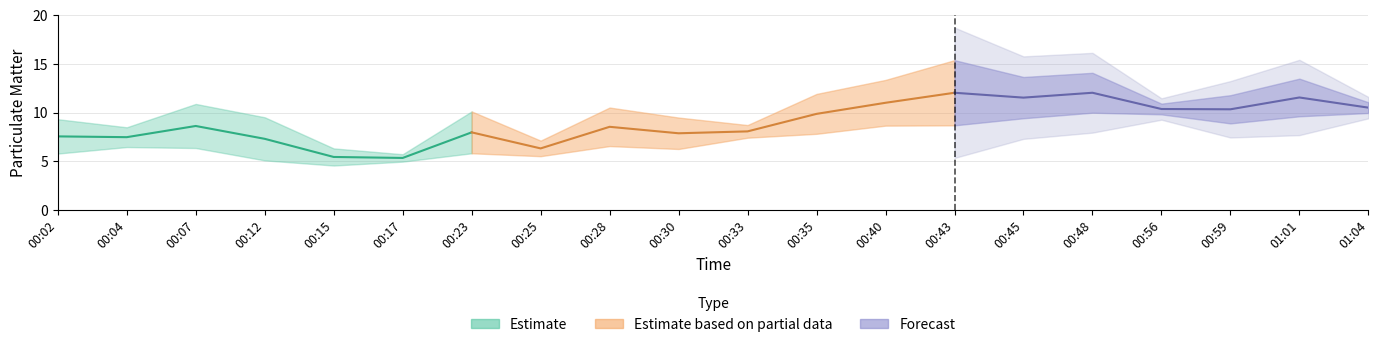

Which label corresponds to the largest value in the chart?

00:43